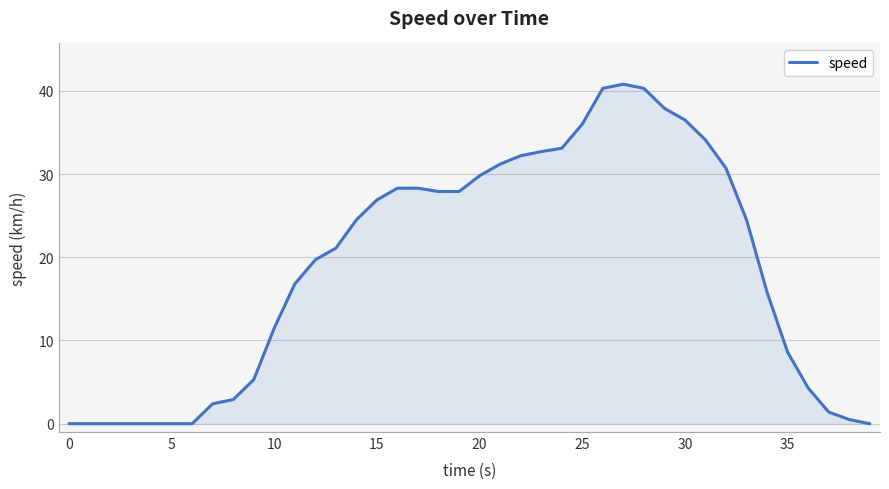

What is the maximum value shown in the chart?

40.8